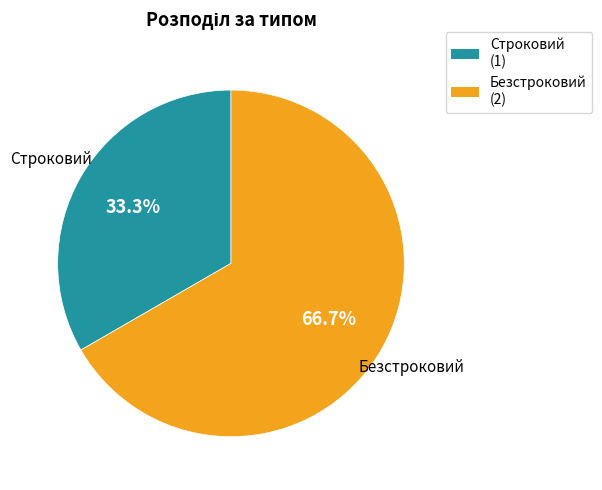

Which slice is the smallest?

Строковий